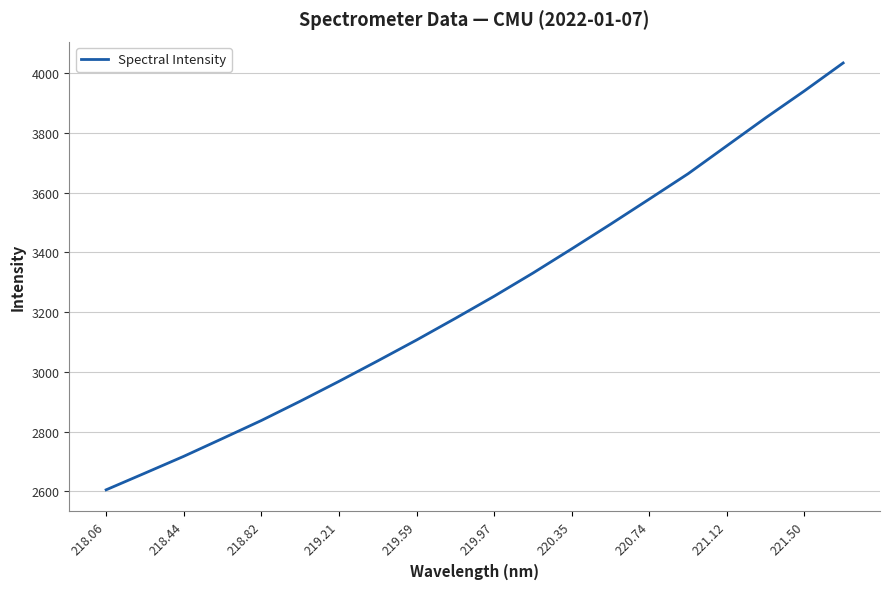

What is the maximum value shown in the chart?

4033.5